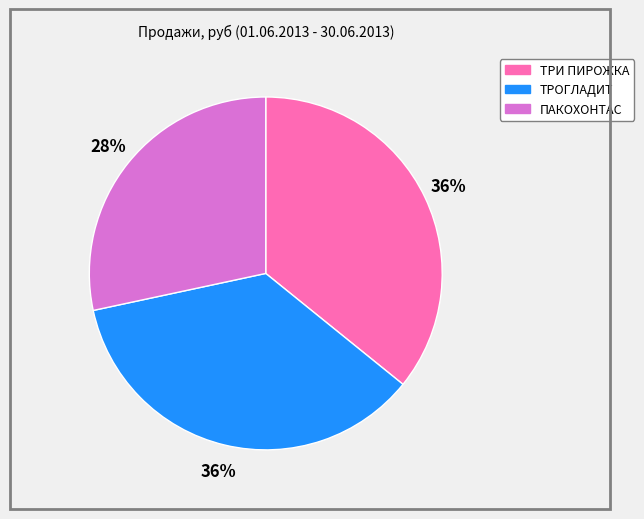

Which slice is the smallest?

ПАКОХОНТАС